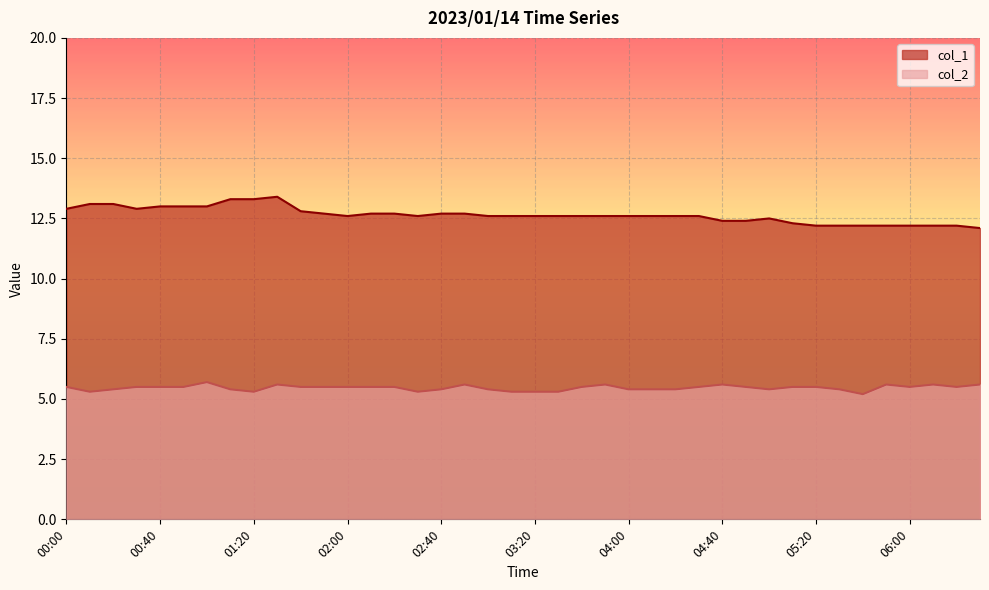

Where is col_1 nearest to the value 12?

06:30